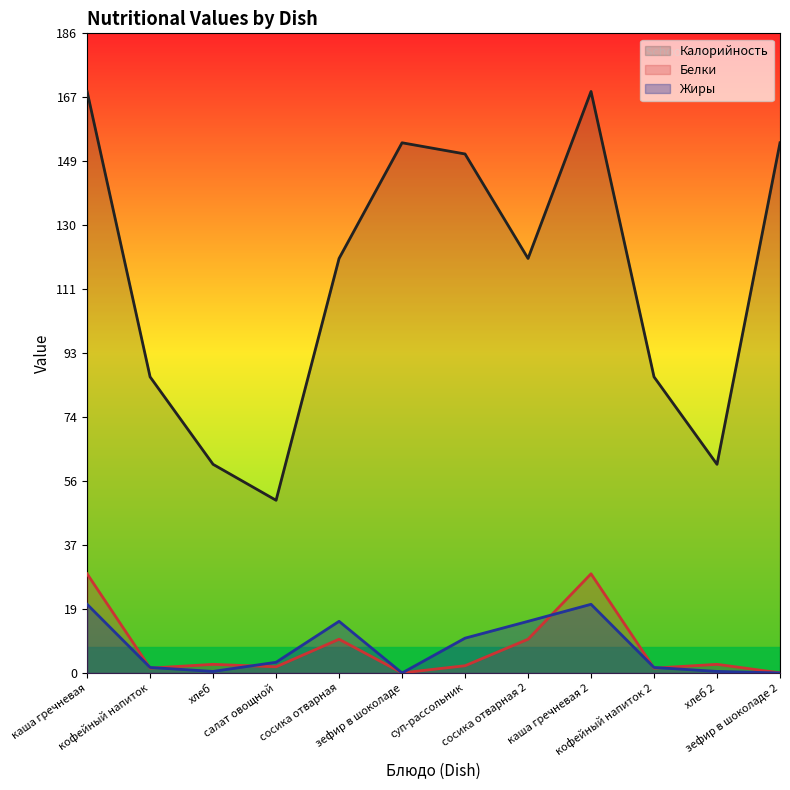

True or false: Жиры and Калорийность intersect in this chart.

False